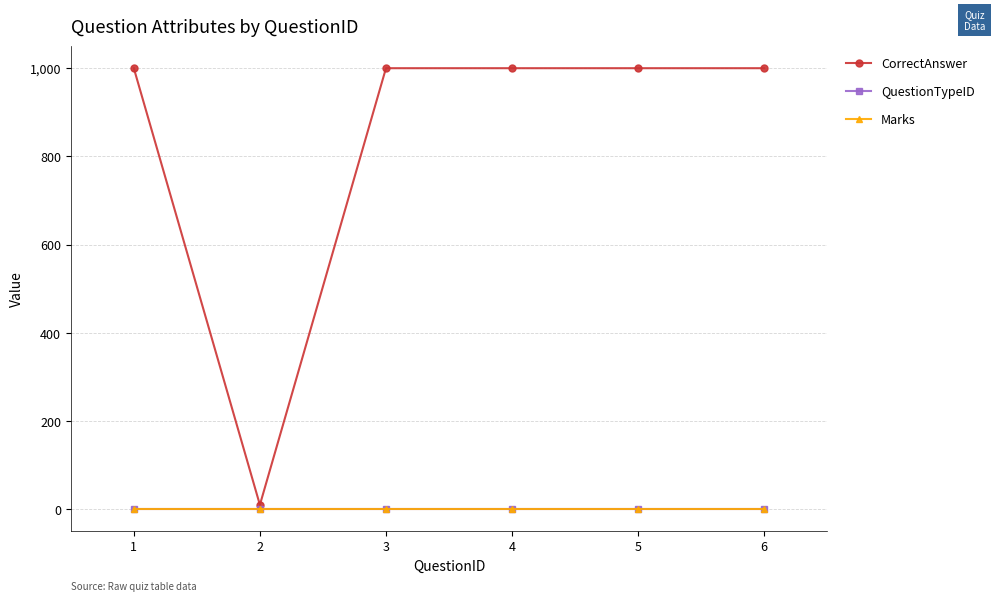

At which label does QuestionTypeID reach its minimum?

1